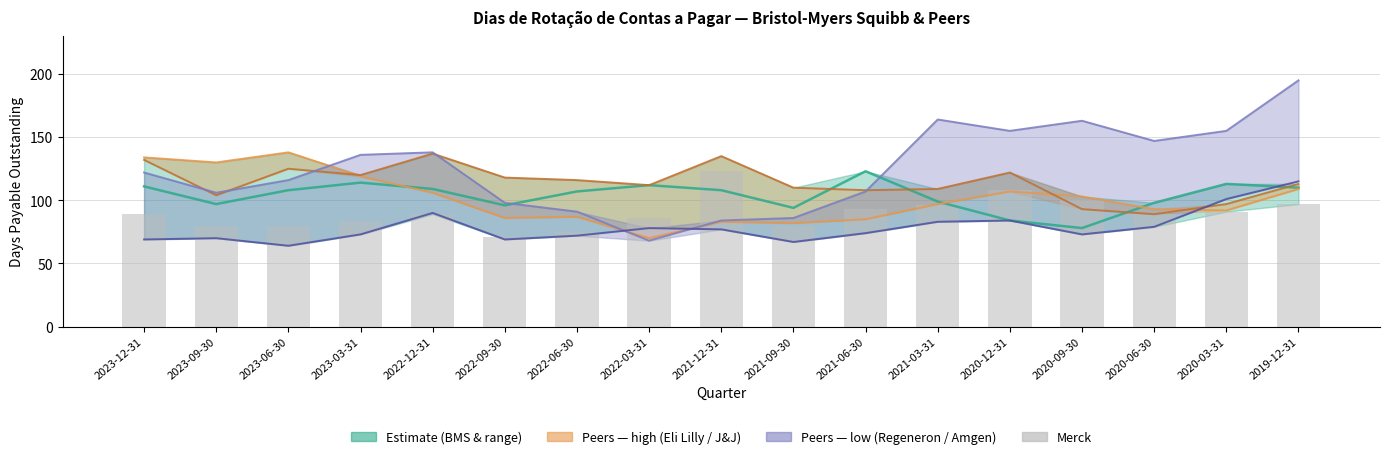

What is the label of the 15th bar from the left?

2020-06-30